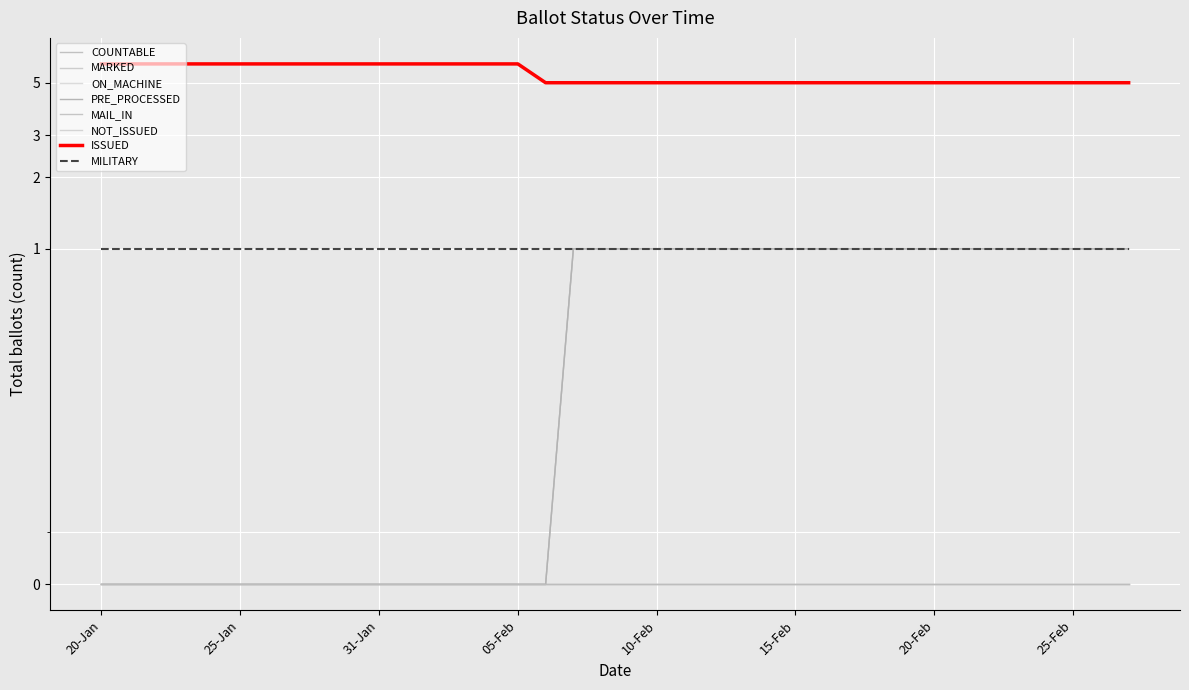

Is this an area chart (filled region under the line)?

No